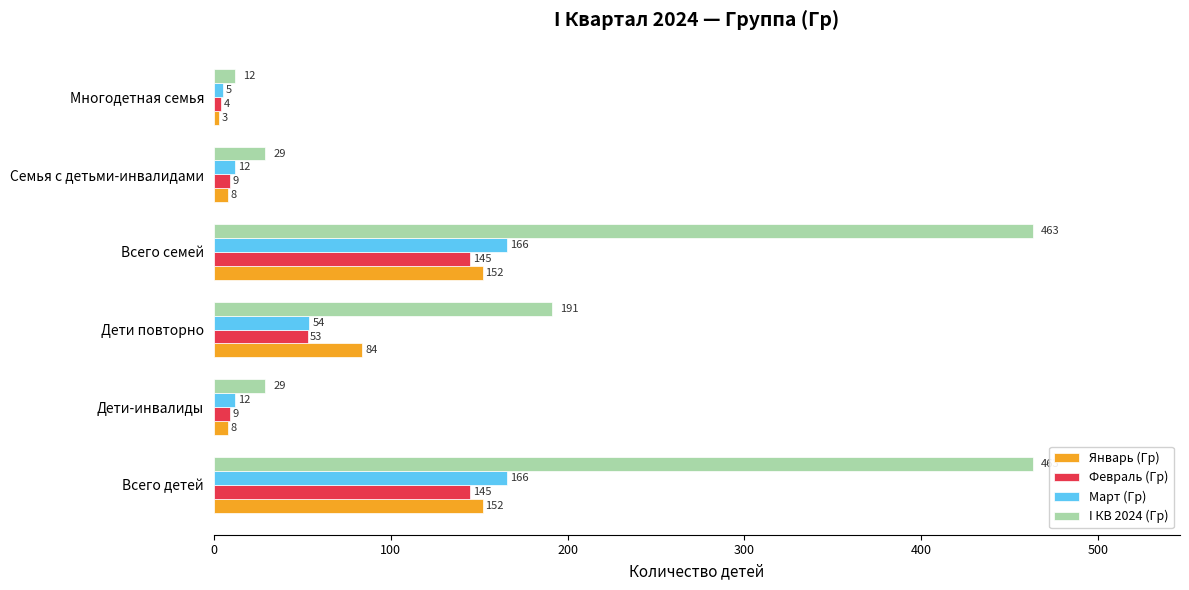

True or false: Январь (Гр) has a value of 8 at Семья с детьми-инвалидами.

True